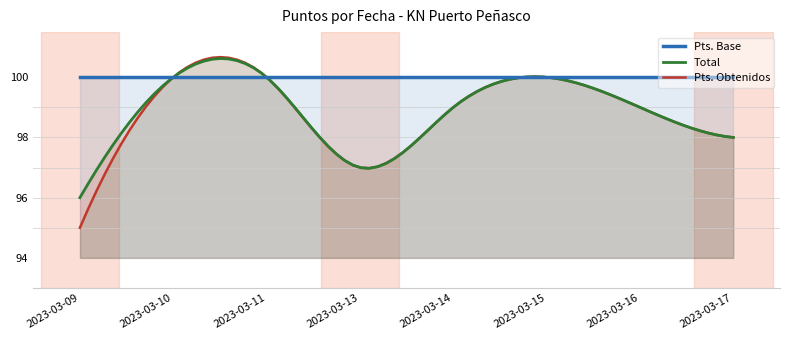

The Pts. Base series shows 100 at 2023-03-11. True or false?

True